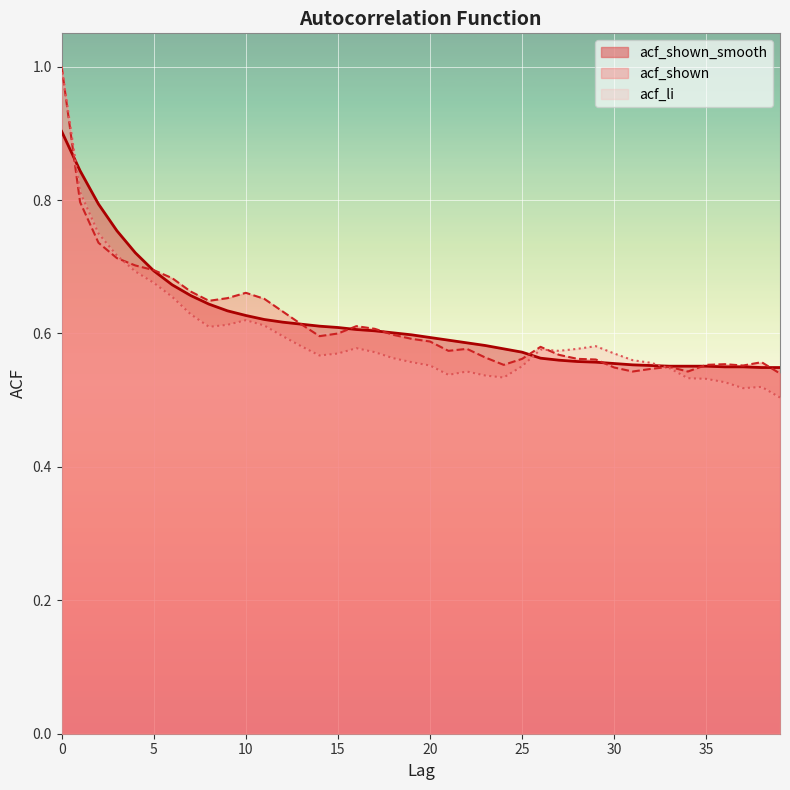

Is it true that acf_shown_smooth equals 0.4 at 7?

False